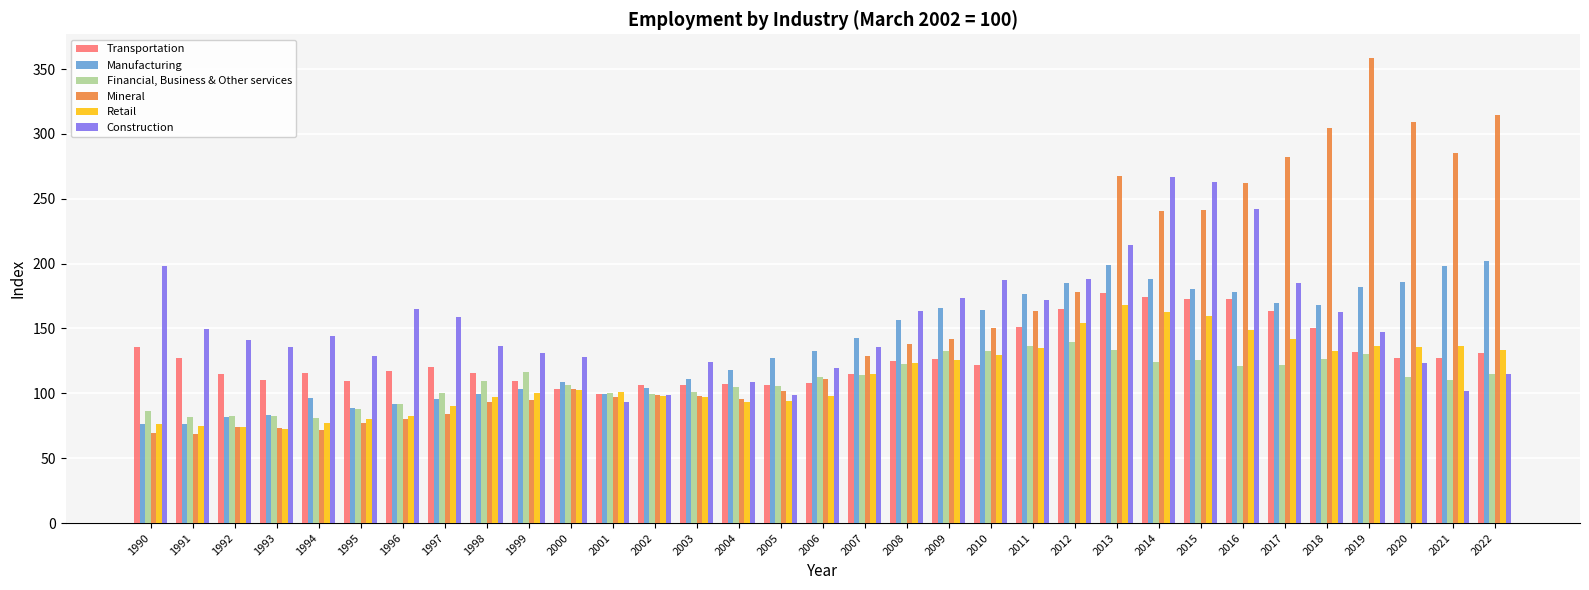

What is the smallest value displayed?

68.6